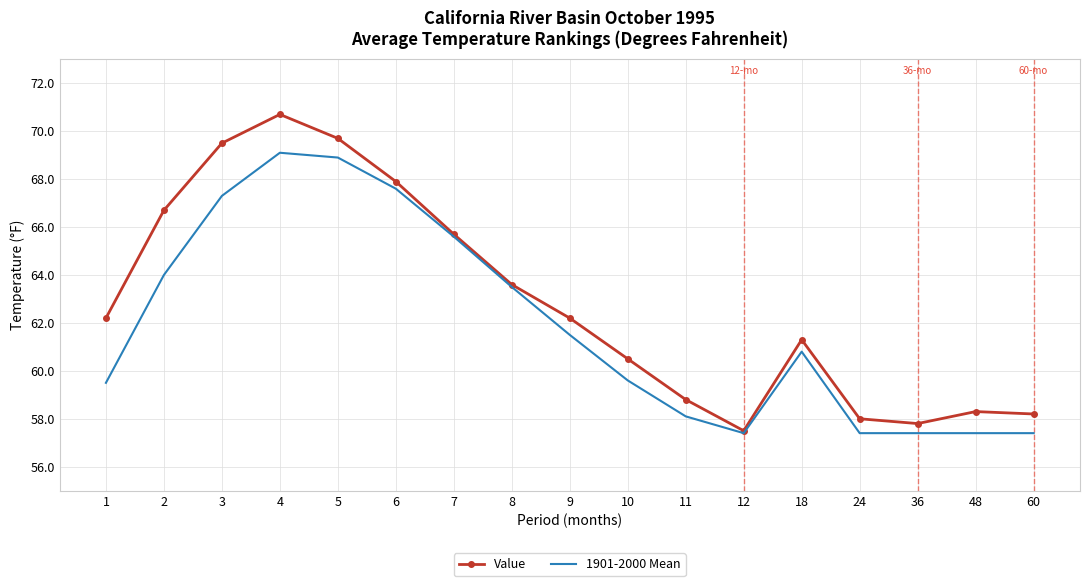

Rank the series by their average value, from highest to lowest.

Value, 1901-2000 Mean